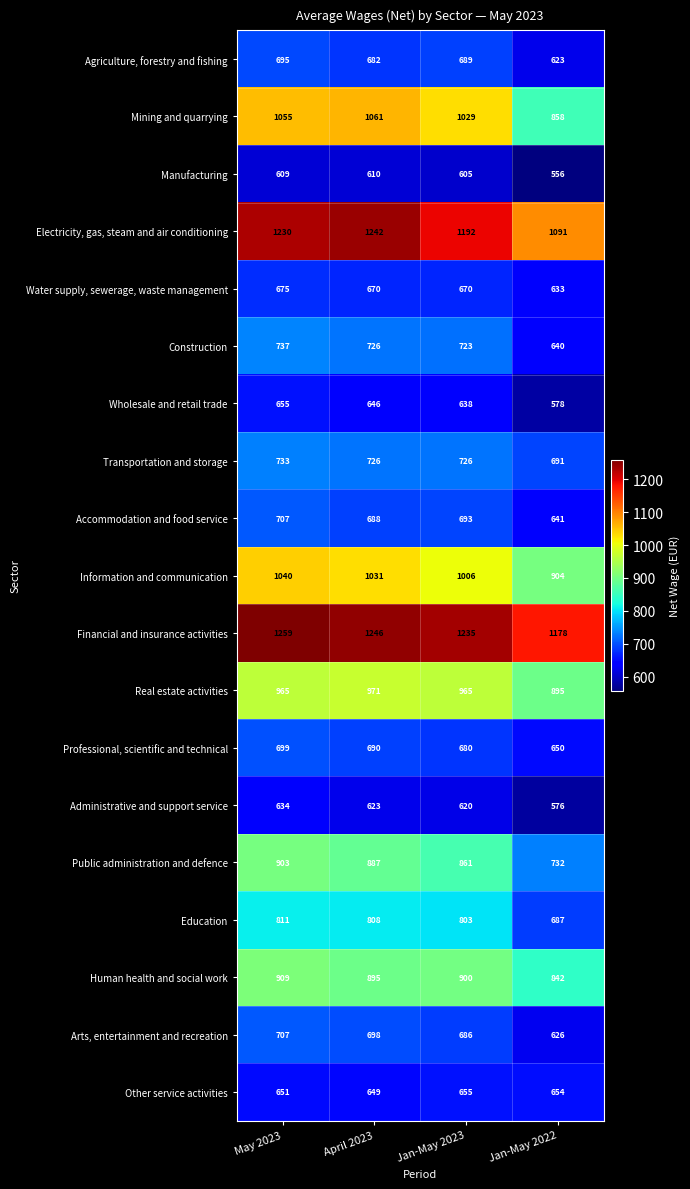

At how many categories does at least one series exceed 866?

4